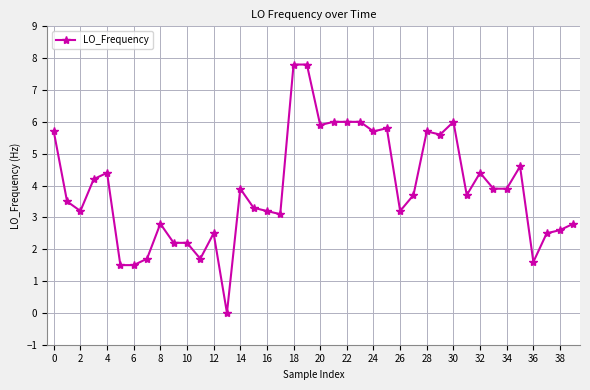

What is the sum of all values?

155.8